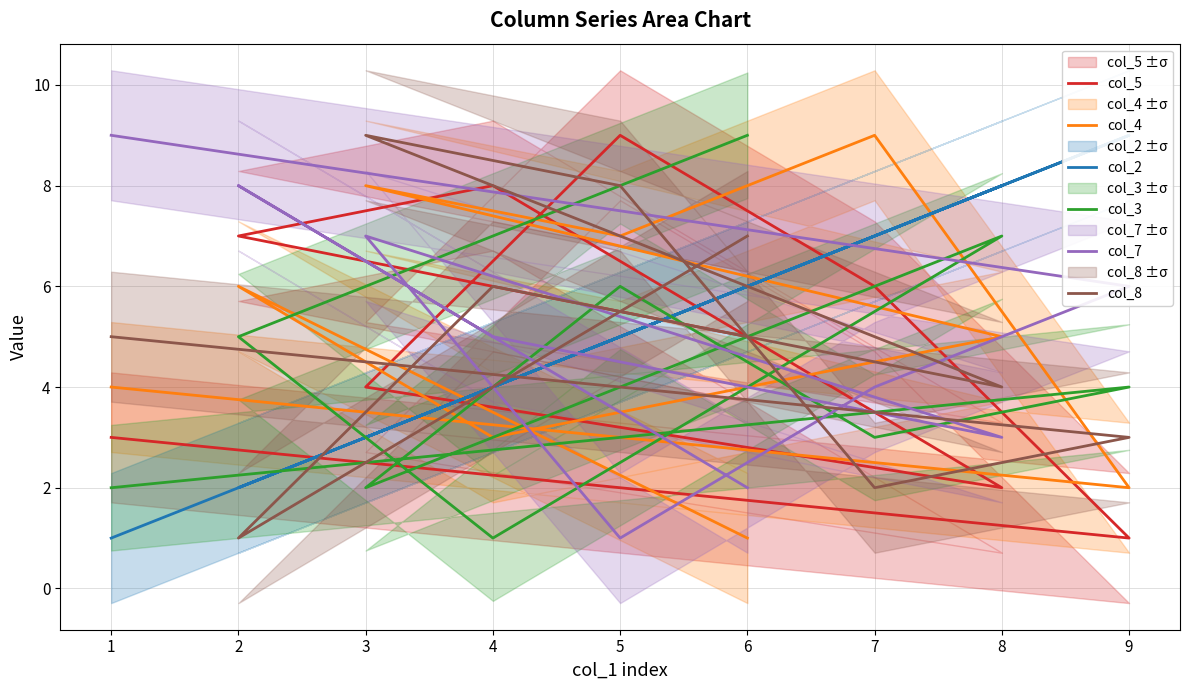

What is the difference between the maximum and second lowest values in the col_7 series?

7